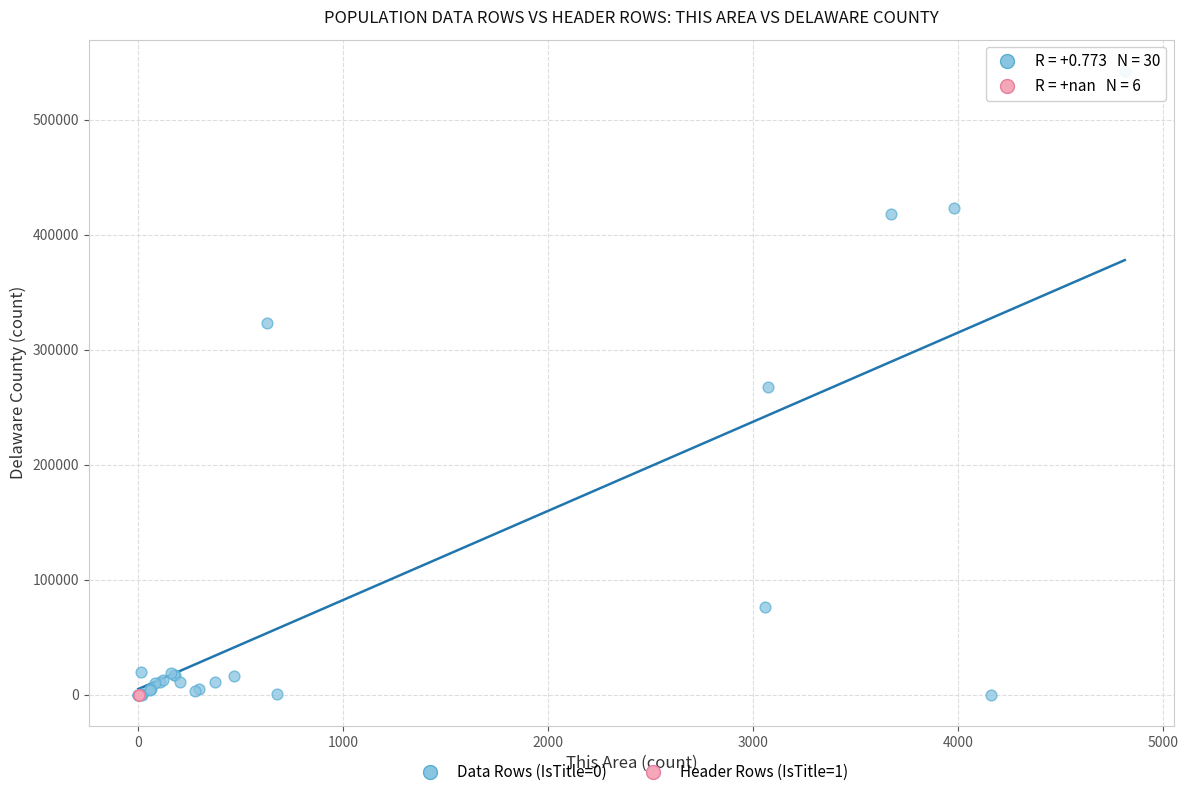

Which series reaches the maximum Y coordinate?

Data Rows (IsTitle=0)